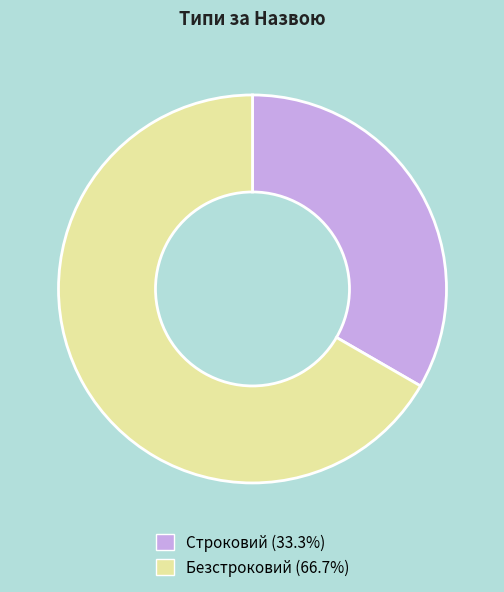

Is it true that Строковий is 44% of the pie?

False